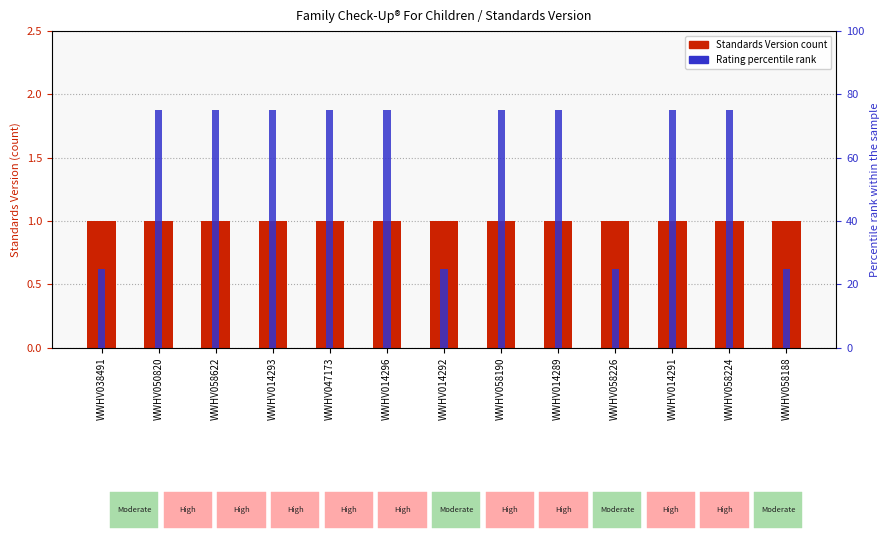

How many bars are there in each group?

2